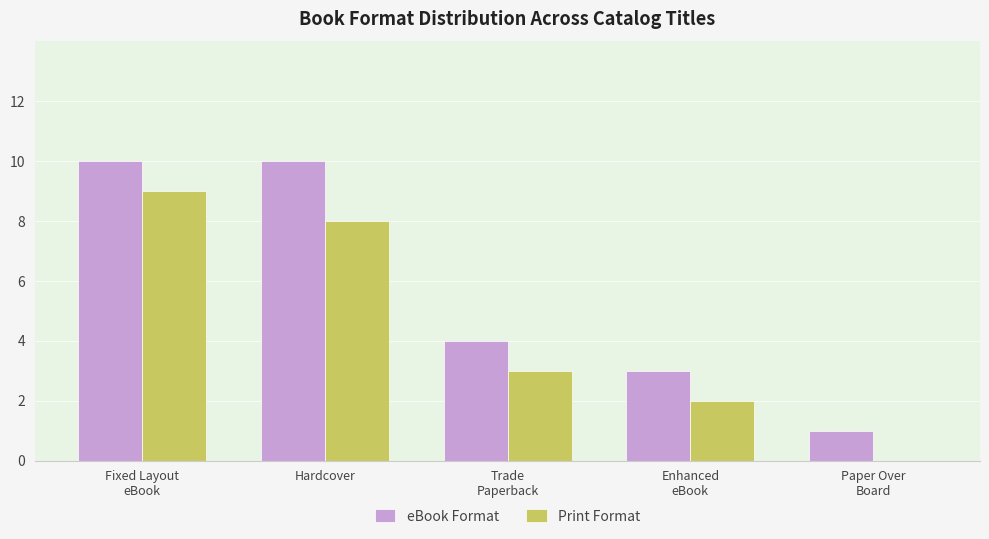

How many groups of bars are there?

5